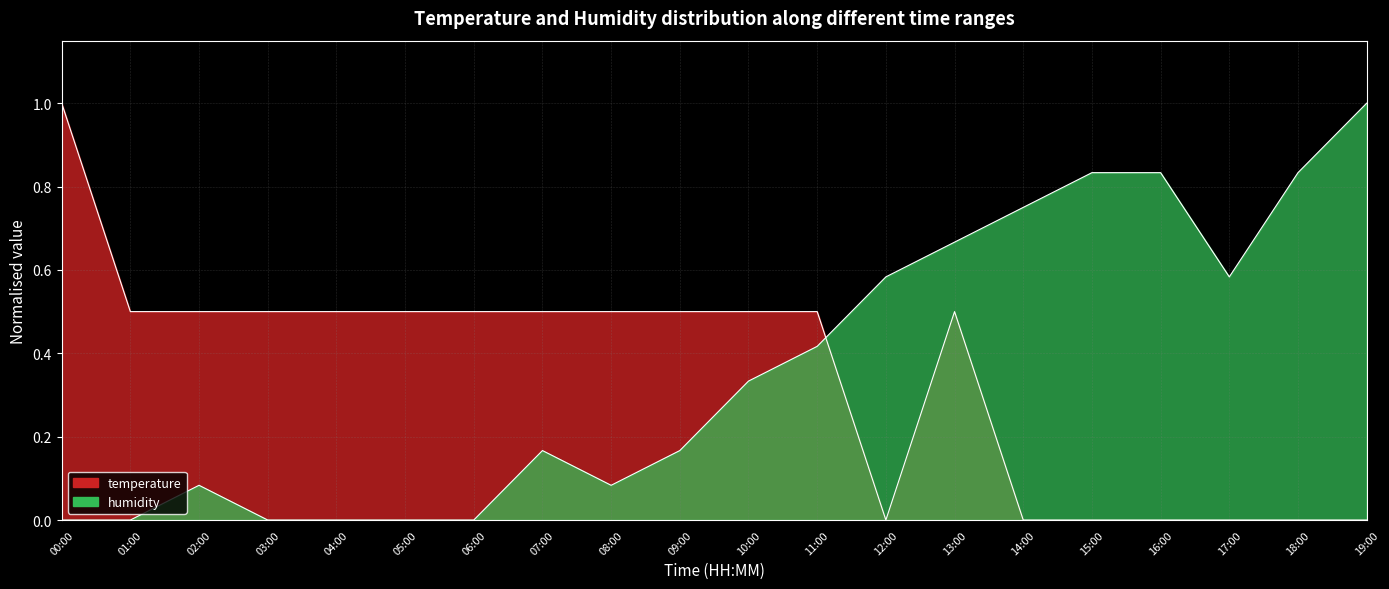

Which label corresponds to the smallest value in the chart?

12:00